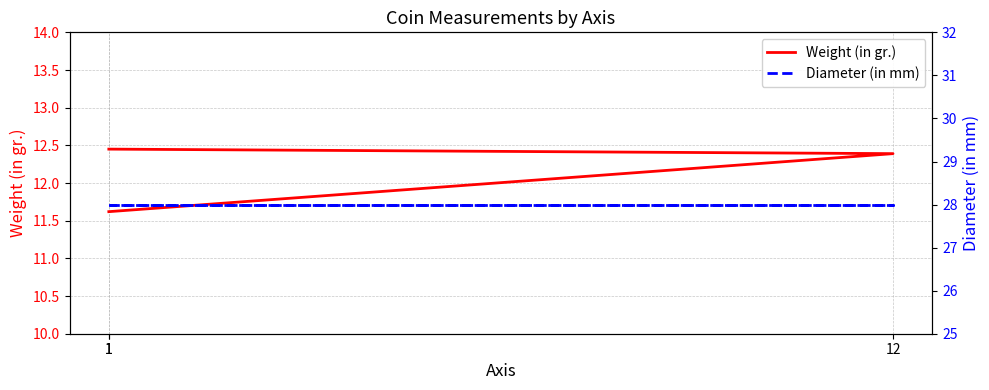

What is the minimum value shown in the chart?

11.6